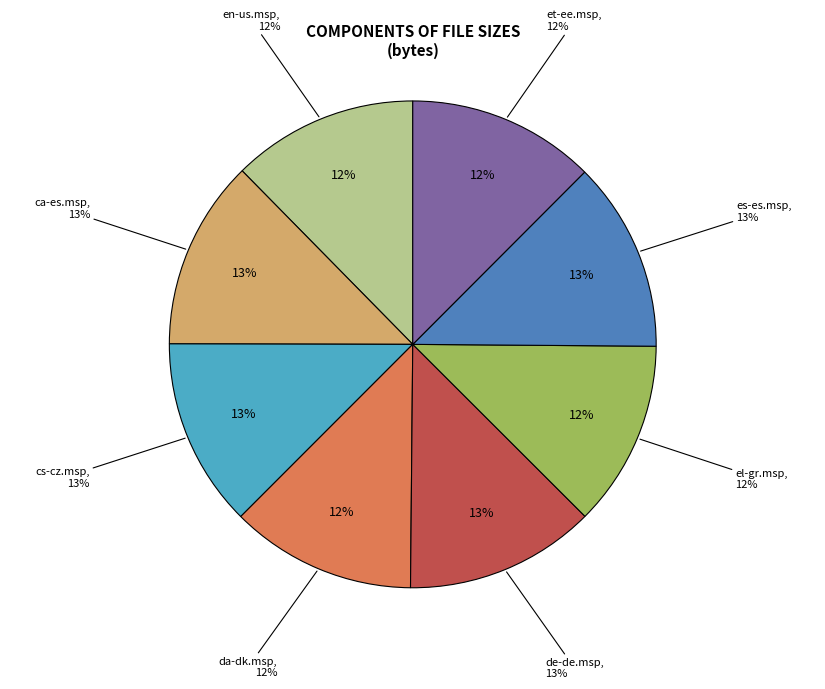

What is the total percentage of Acsrvmui-es-es.msp and Acsrvmui-cs-cz.msp?

25.2%